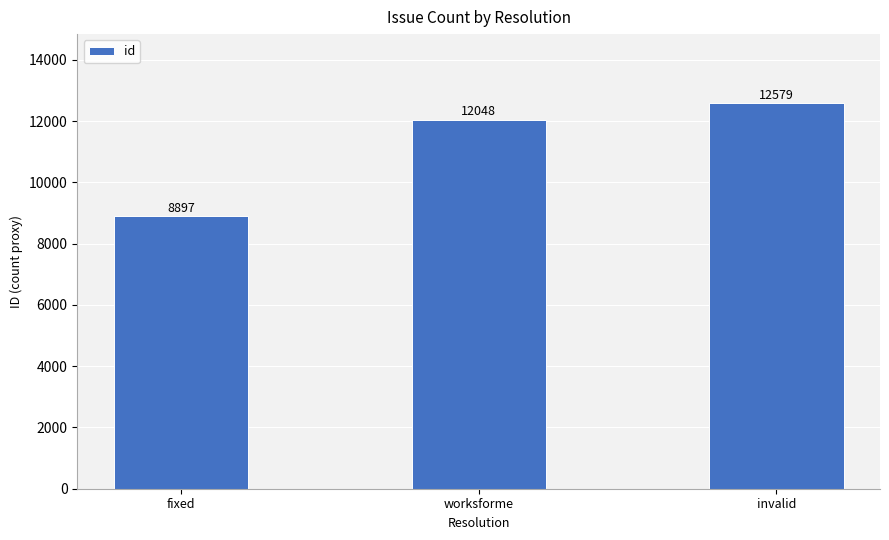

What is the approximate value at invalid, to the nearest 10?

12580